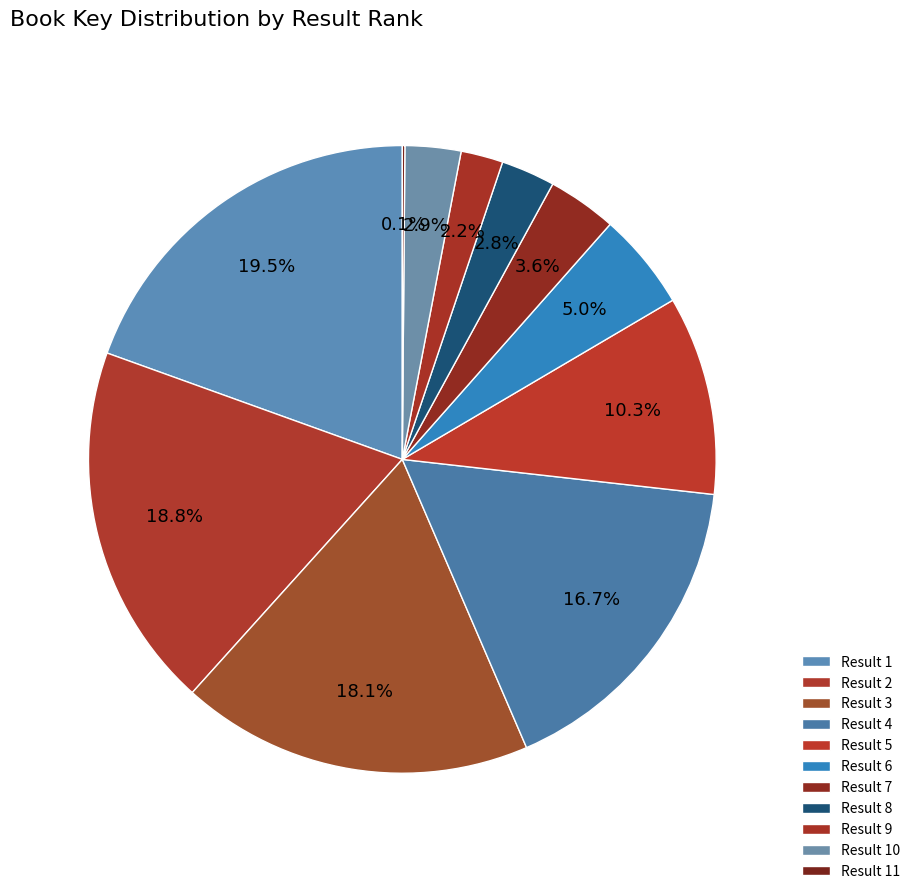

To the nearest percent, what is the difference between the largest and smallest slice percentages?

19%